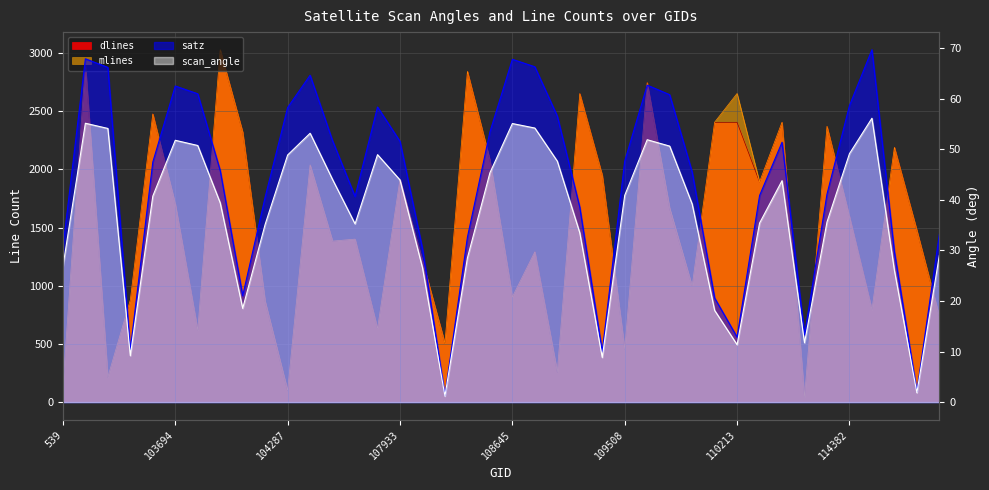

What is the label of the 13th point from the right?

109691